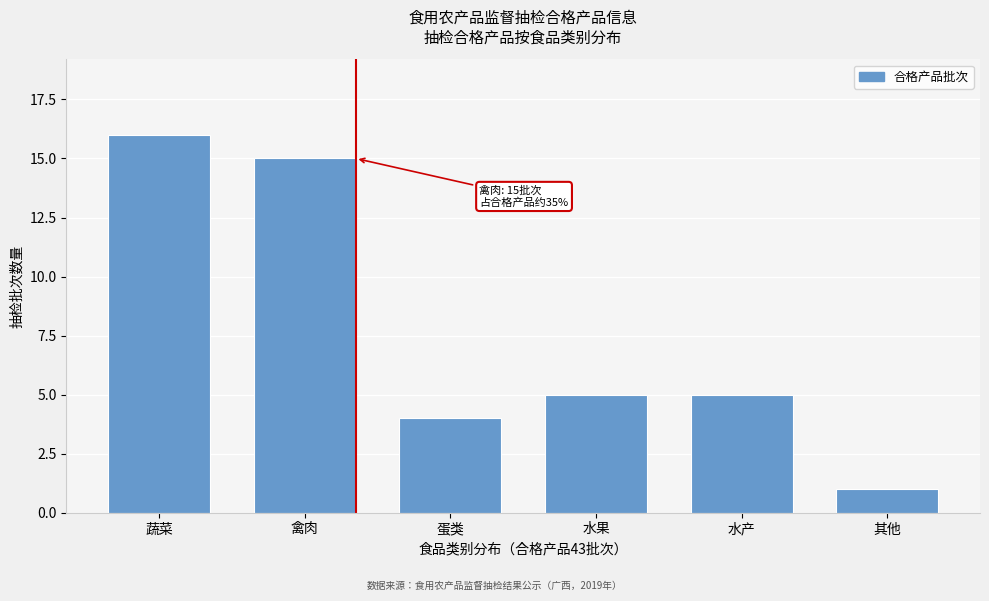

Reading right to left, transcribe all the data shown in this chart.

其他=1	水产=5	水果=5	蛋类=4	禽肉=15	蔬菜=16